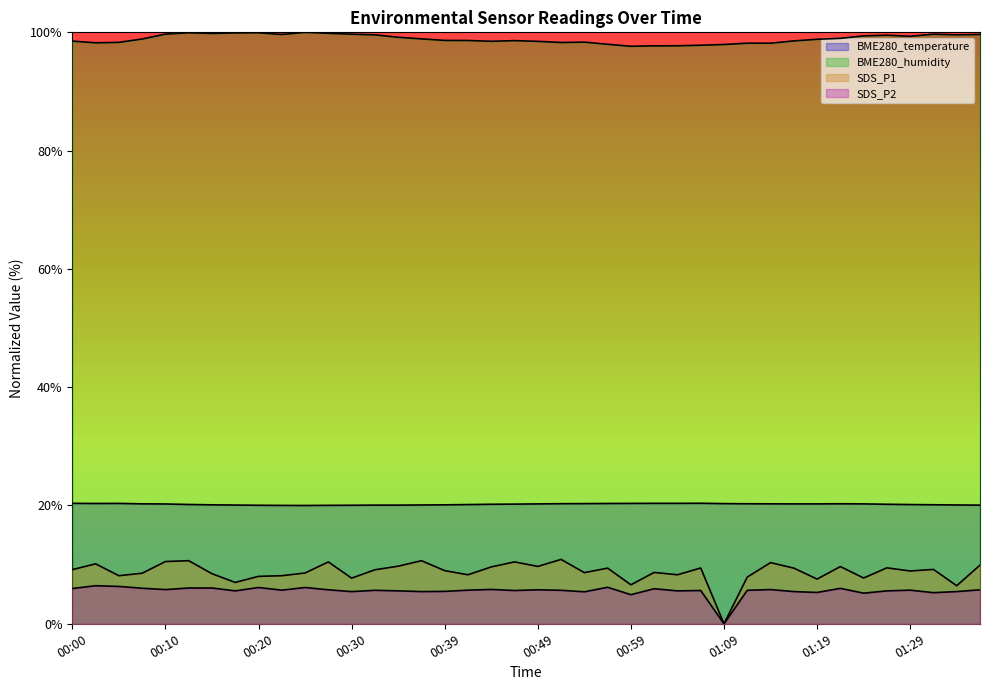

Which series has the largest total across all categories?

BME280_humidity